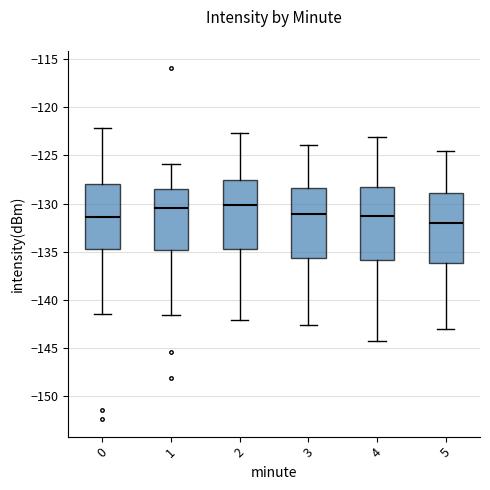

Reading left to right, read every box against the y-axis: the position of its median line, the range the box covers, and the ends of its whiskers. The values are not printed on the chart, so give them approximately, as read against the axis.

0: median -131.5, box -134.5 to -128.0, whiskers -141.5 to -122.0
1: median -130.5, box -135.0 to -128.5, whiskers -141.5 to -126.0
2: median -130.0, box -134.5 to -127.5, whiskers -142.0 to -122.5
3: median -131.0, box -135.5 to -128.5, whiskers -142.5 to -124.0
4: median -131.5, box -136.0 to -128.5, whiskers -144.0 to -123.0
5: median -132.0, box -136.0 to -129.0, whiskers -143.0 to -124.5